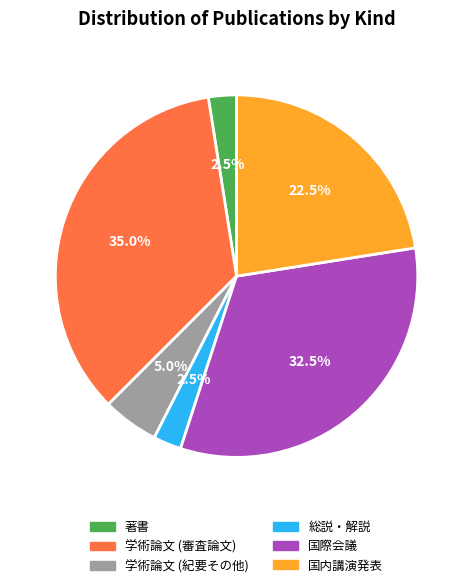

True or false: 学術論文 (紀要その他) accounts for 5% of the total.

True